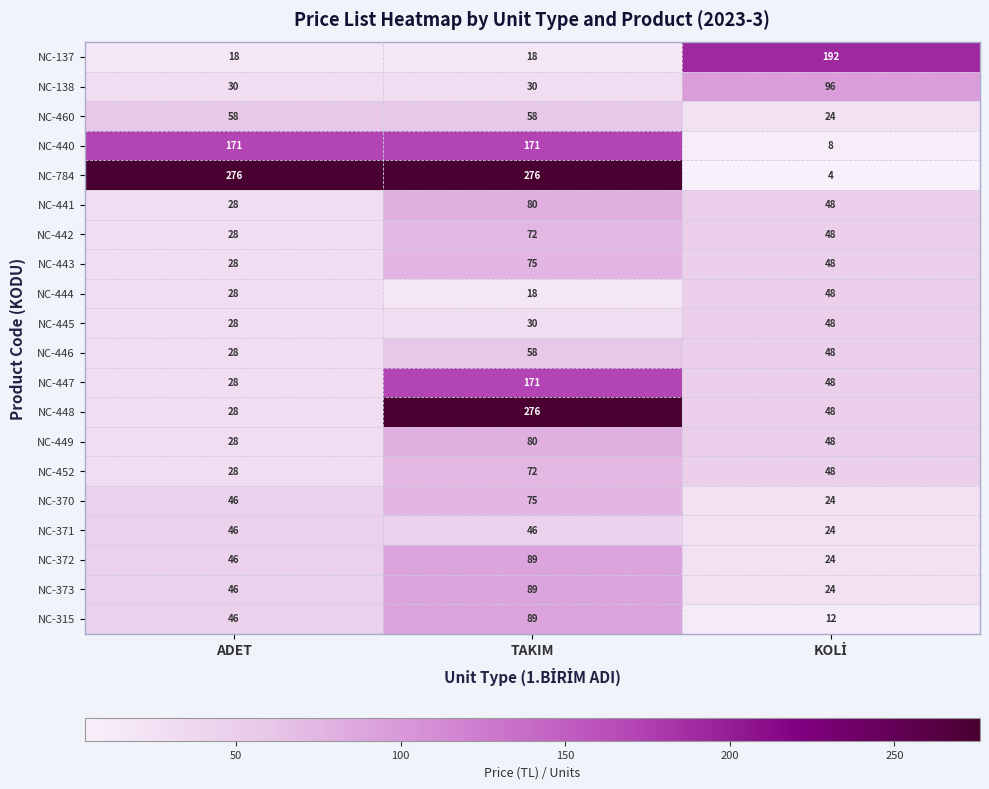

What is the highest value of the NC-370 series?

75